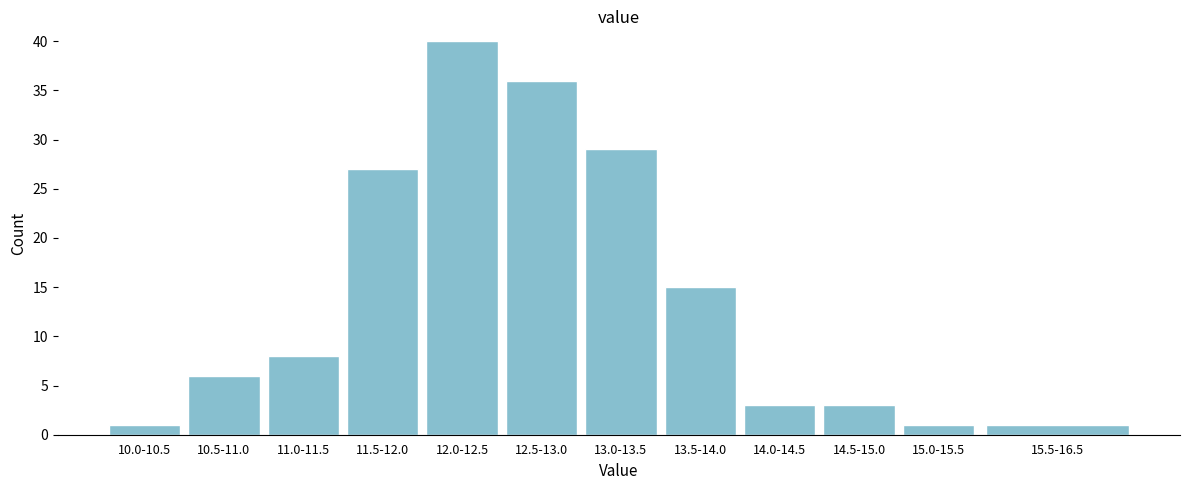

Reading left to right, extract all data points from this chart.

10.0-10.5=1	10.5-11.0=6	11.0-11.5=8	11.5-12.0=27	12.0-12.5=40	12.5-13.0=36	13.0-13.5=29	13.5-14.0=15	14.0-14.5=3	14.5-15.0=3	15.0-15.5=1	15.5-16.5=1